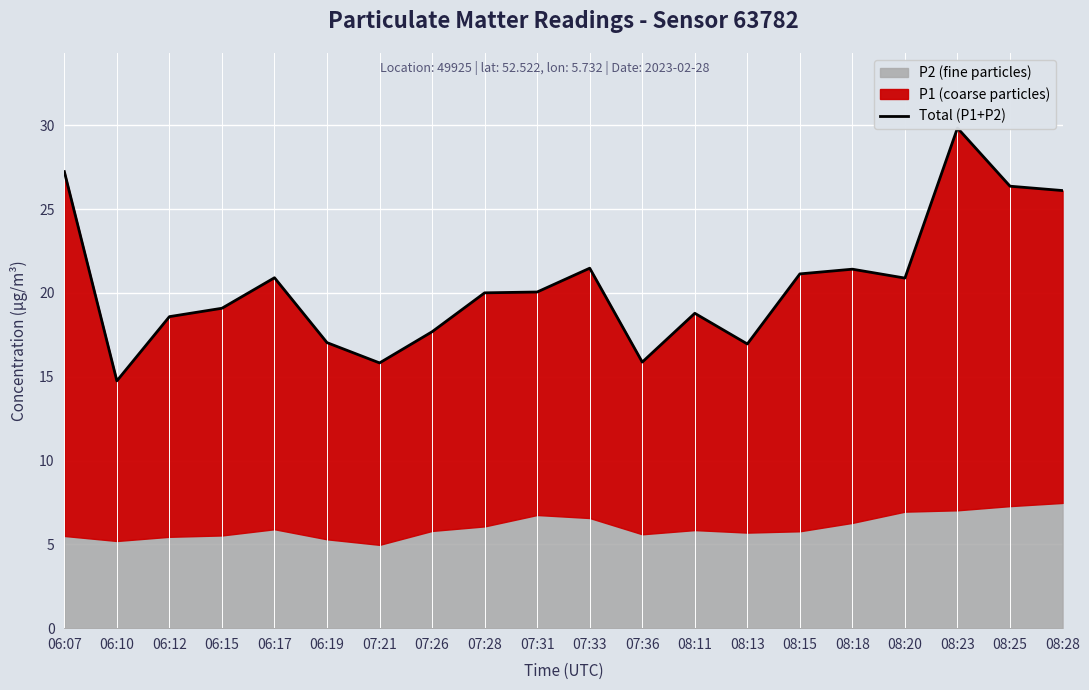

What is the smallest value displayed?

14.8